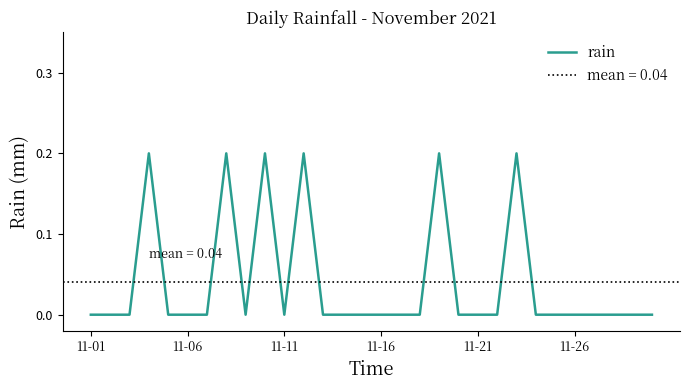

Between 13 and 18, which is larger?

18